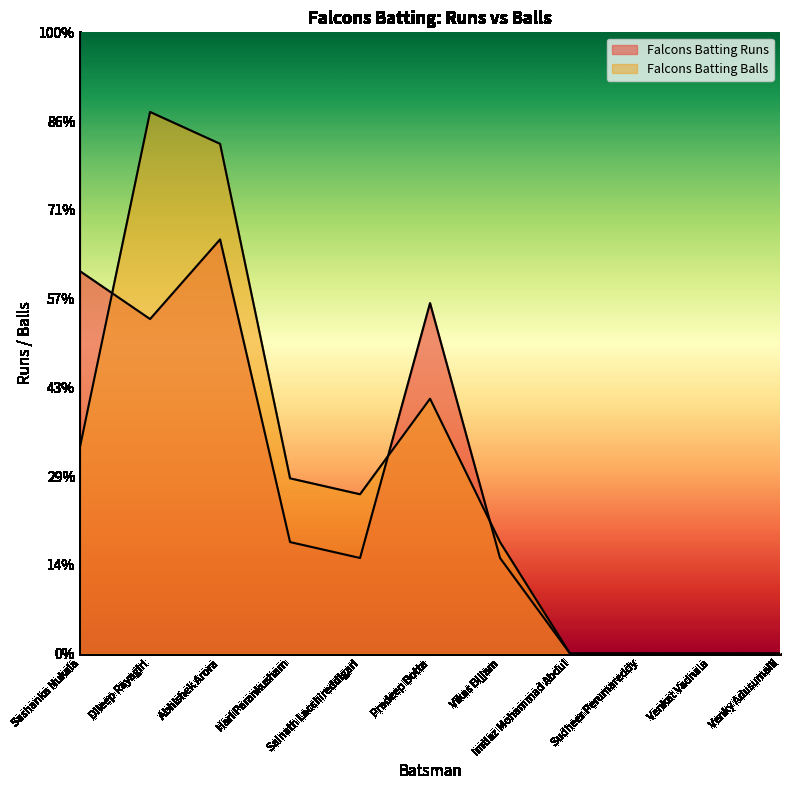

Rank the series at Dileep Rayagiri from lowest to highest value.

Falcons Batting Runs, Falcons Batting Balls